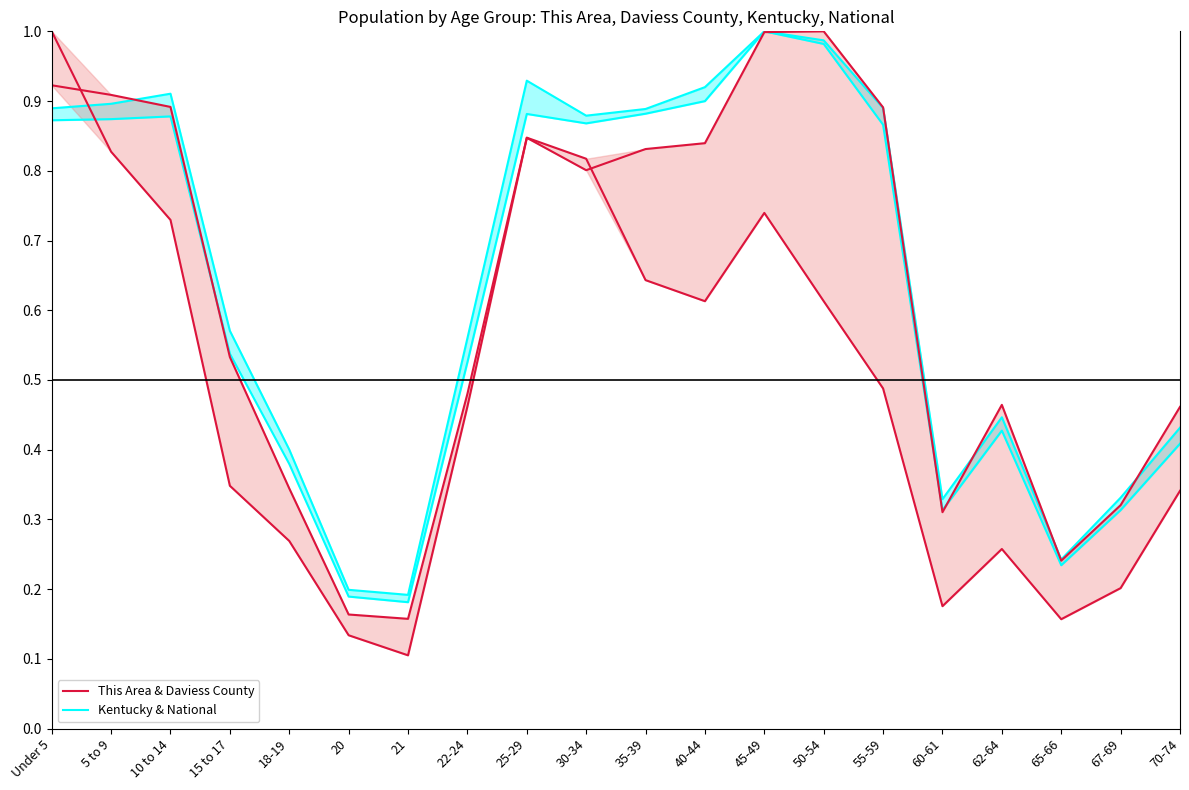

How many times do Kentucky and Daviess County cross each other?

6